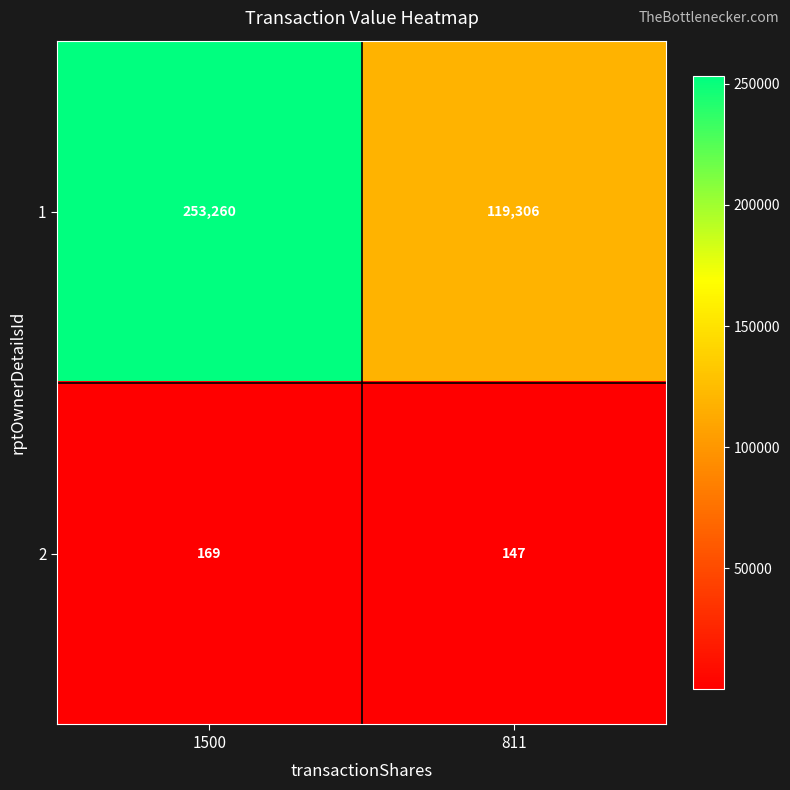

At which category is the sum across all series the highest?

1500